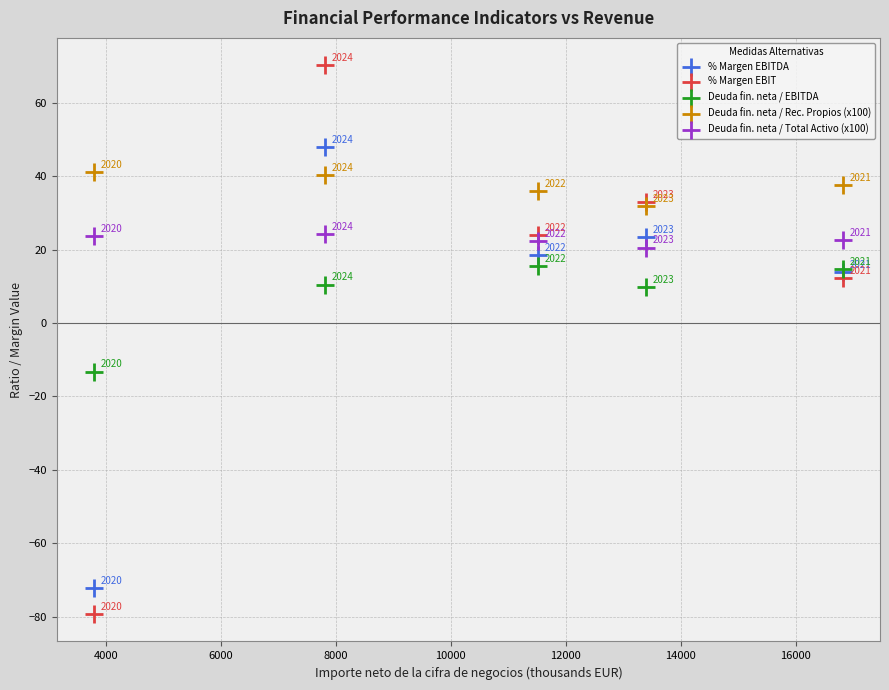

Which series reaches the maximum Y coordinate?

% Margen EBIT